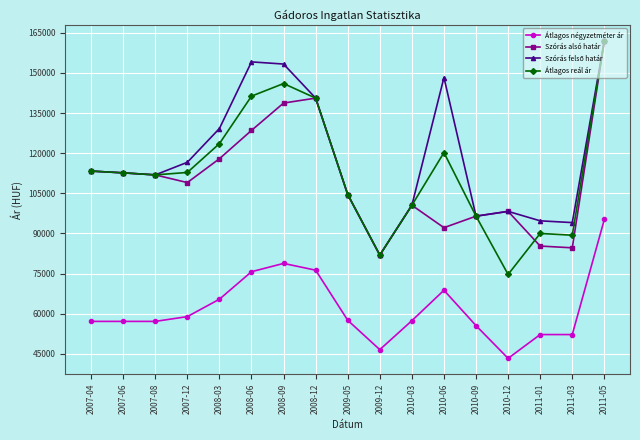

What is the greatest value displayed?

161993